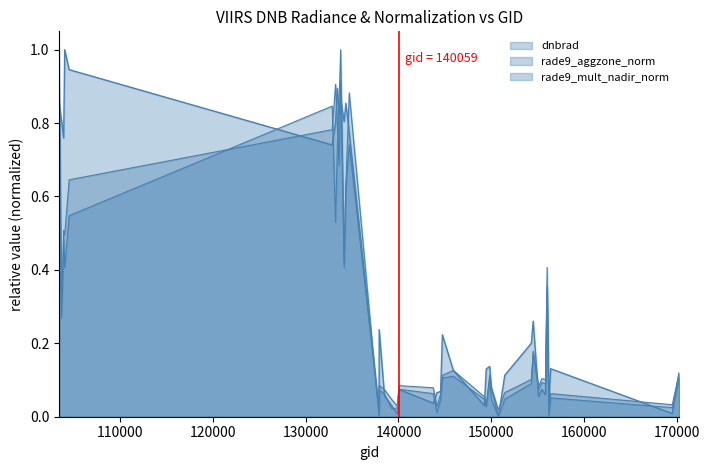

Which series has the largest total across all categories?

dnbrad